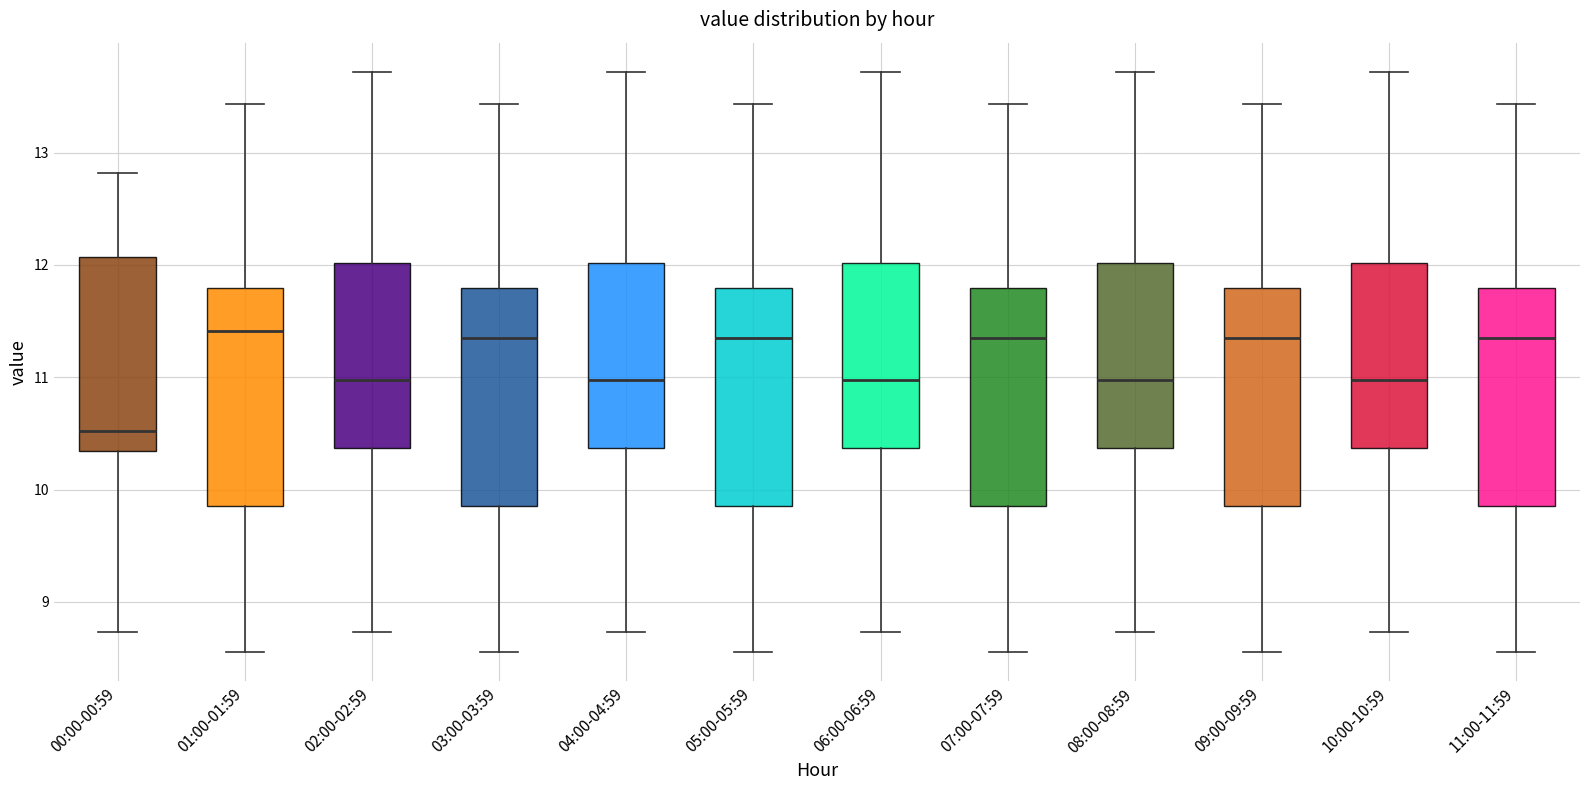

Reading left to right, read every box against the y-axis: the position of its median line, the range the box covers, and the ends of its whiskers. The values are not printed on the chart, so give them approximately, as read against the axis.

00:00-00:59: median 10.5, box 10.3 to 12.1, whiskers 8.7 to 12.8
01:00-01:59: median 11.4, box 9.9 to 11.8, whiskers 8.6 to 13.4
02:00-02:59: median 11.0, box 10.4 to 12.0, whiskers 8.7 to 13.7
03:00-03:59: median 11.4, box 9.9 to 11.8, whiskers 8.6 to 13.4
04:00-04:59: median 11.0, box 10.4 to 12.0, whiskers 8.7 to 13.7
05:00-05:59: median 11.4, box 9.9 to 11.8, whiskers 8.6 to 13.4
06:00-06:59: median 11.0, box 10.4 to 12.0, whiskers 8.7 to 13.7
07:00-07:59: median 11.4, box 9.9 to 11.8, whiskers 8.6 to 13.4
08:00-08:59: median 11.0, box 10.4 to 12.0, whiskers 8.7 to 13.7
09:00-09:59: median 11.4, box 9.9 to 11.8, whiskers 8.6 to 13.4
10:00-10:59: median 11.0, box 10.4 to 12.0, whiskers 8.7 to 13.7
11:00-11:59: median 11.4, box 9.9 to 11.8, whiskers 8.6 to 13.4